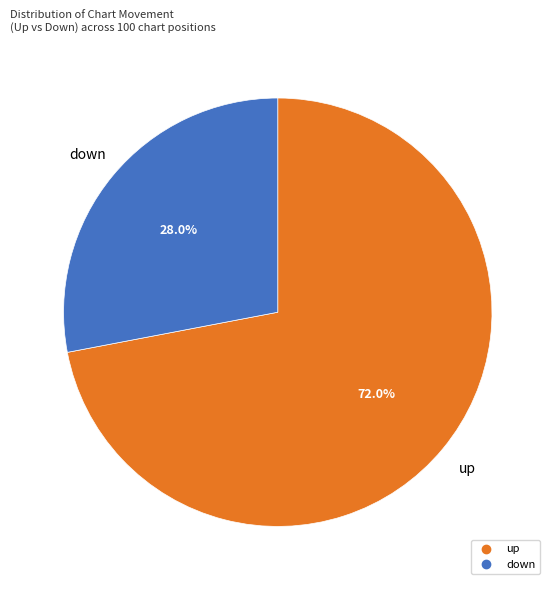

Do up and down together represent more than half of the pie?

Yes